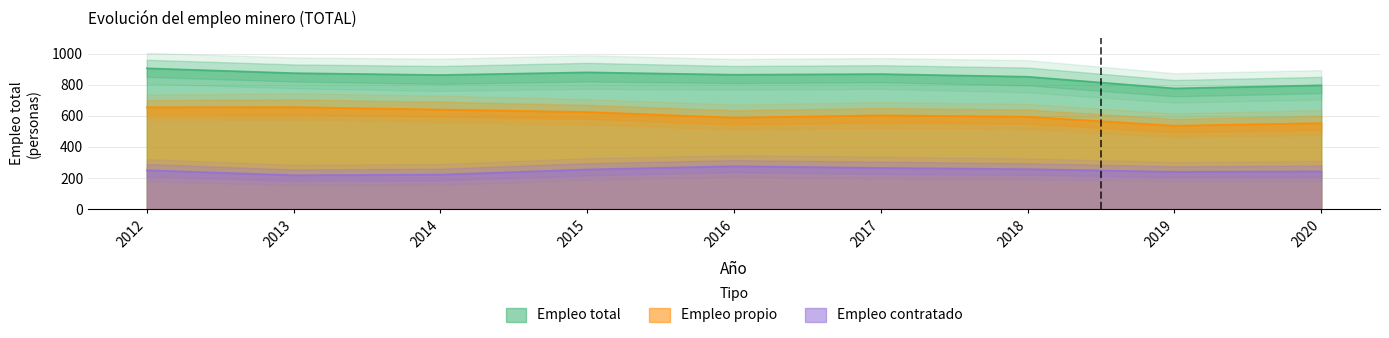

What is the difference between the second highest and second lowest values in the Empleo total series?

83